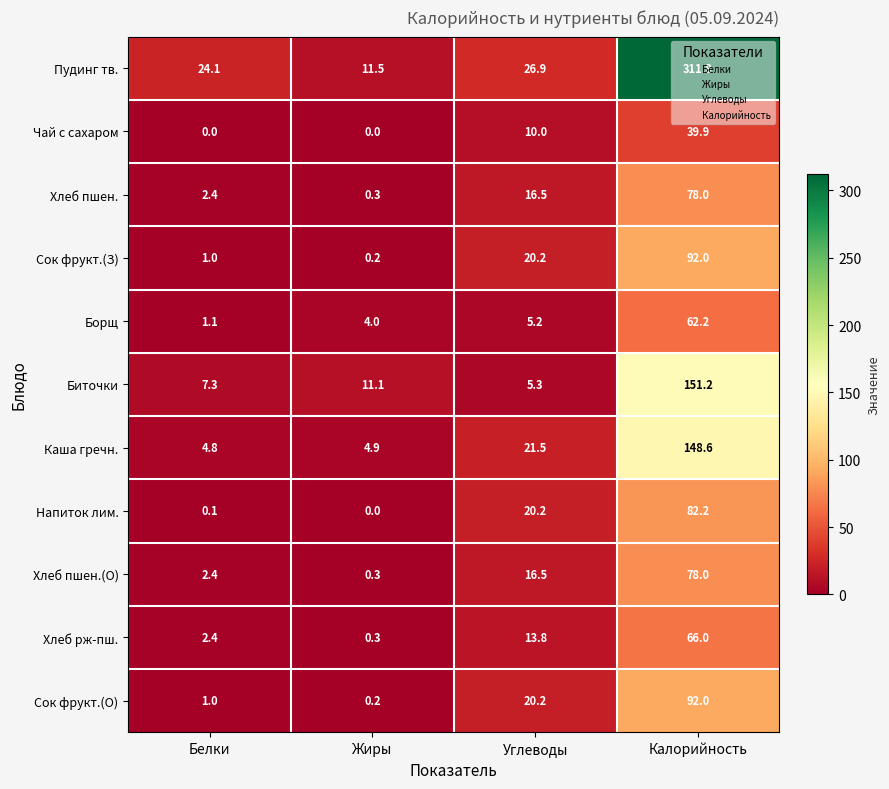

The Чай с сахаром series shows 39.9 at Калорийность. True or false?

True